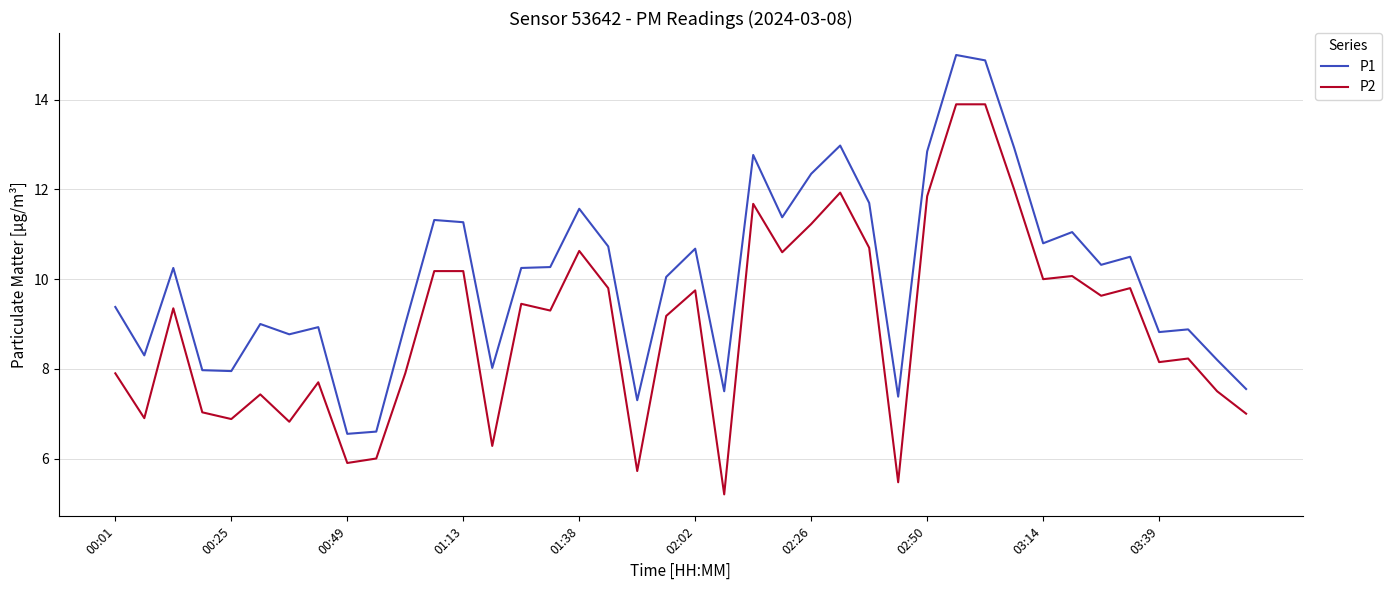

What is the maximum value for P2?

13.9